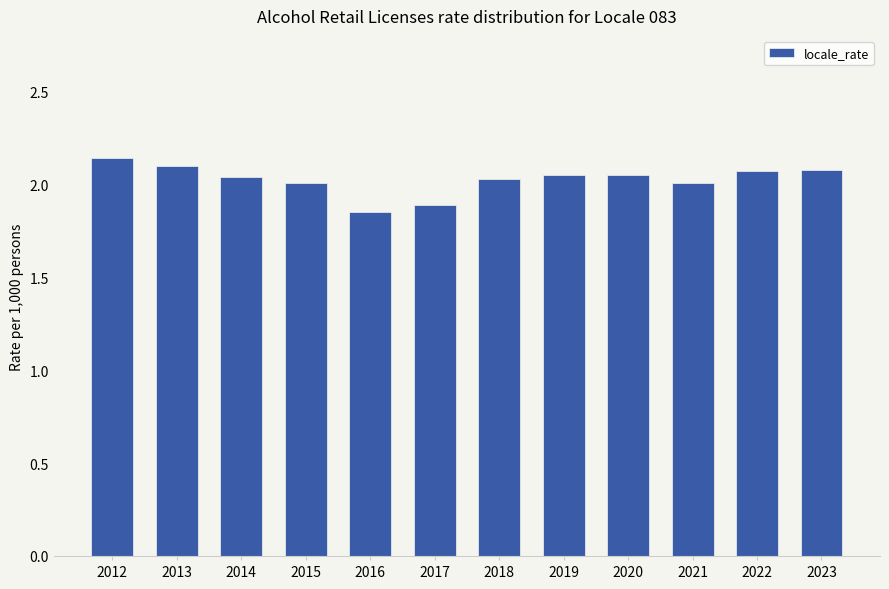

At which category does the chart reach its minimum across all series?

2016